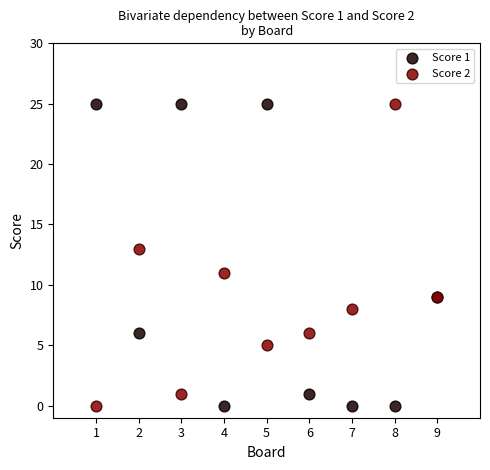

What are all the series names shown in the legend?

Score 1, Score 2